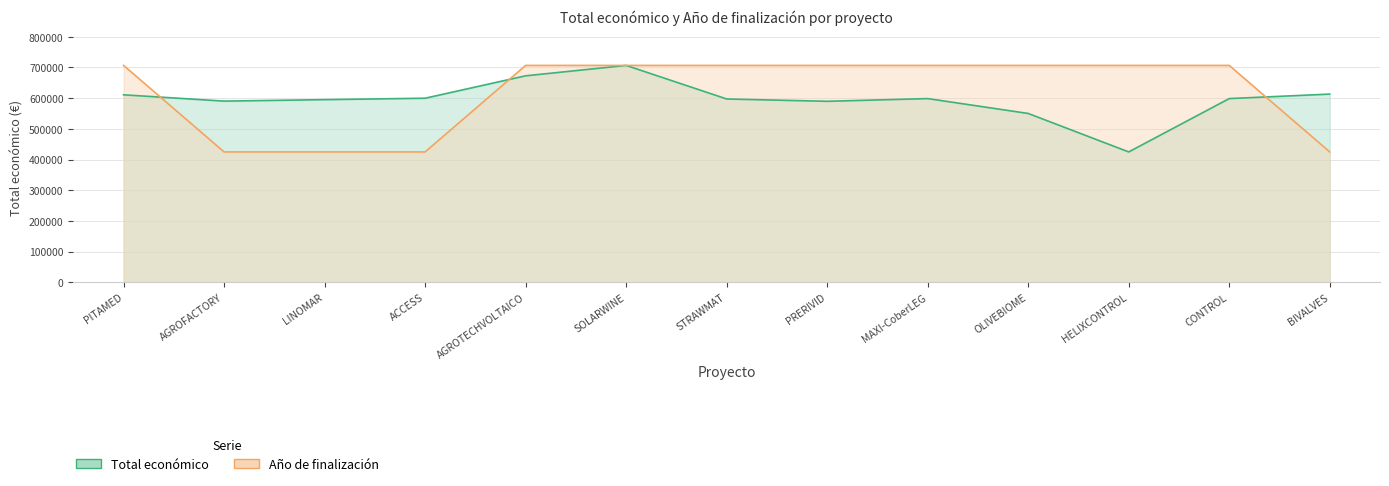

The value of Año de finalización at LINOMAR is 144232. True or false?

False